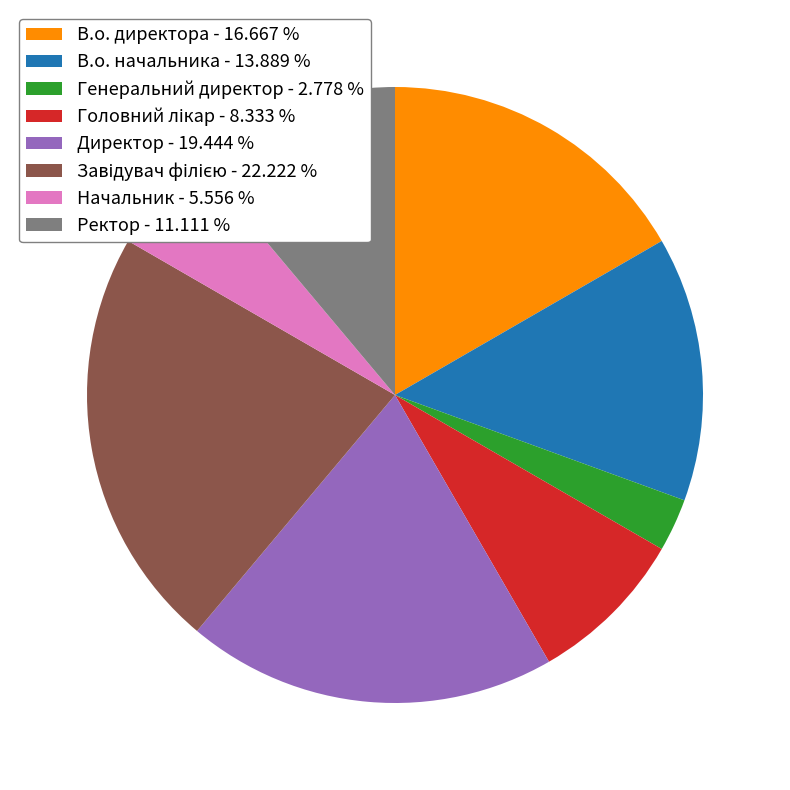

What is the smallest slice in the pie chart?

Генеральний директор